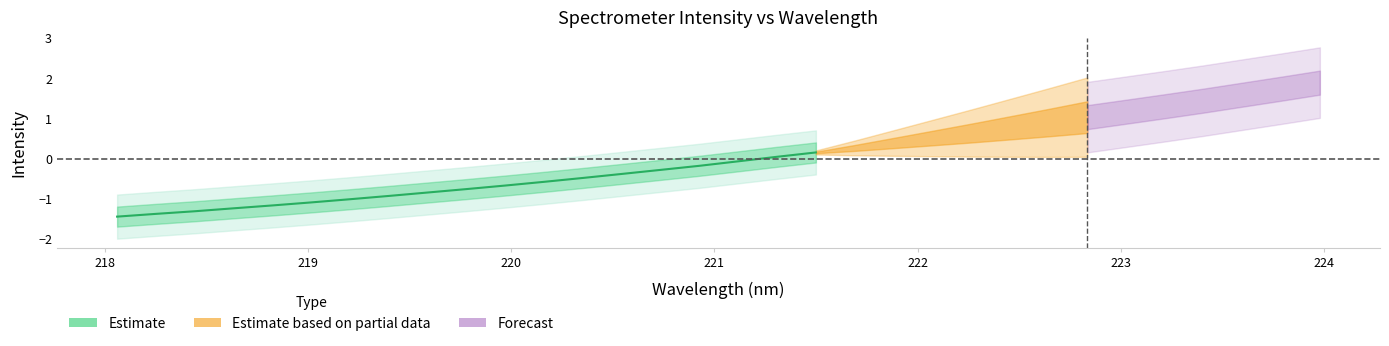

How many lines are shown in the chart?

1